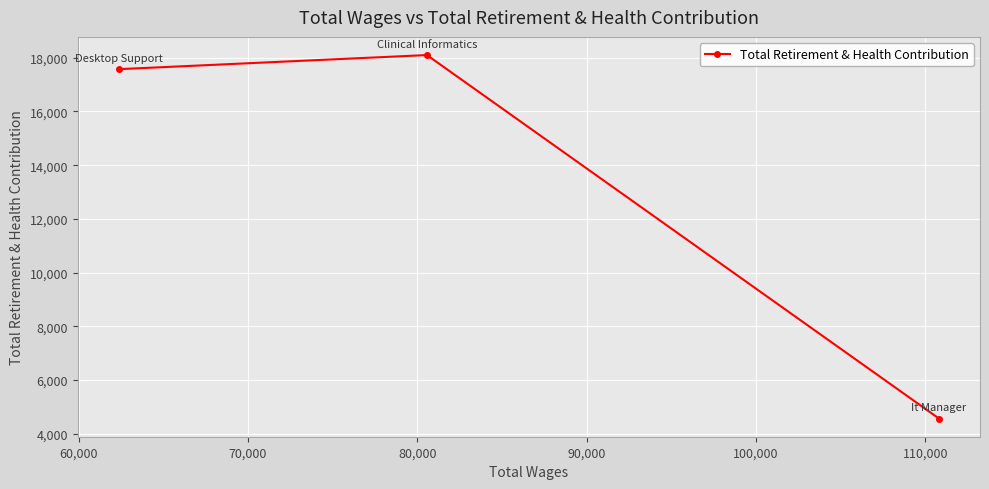

Reading left to right, transcribe all the data shown in this chart.

17572	18097	4569